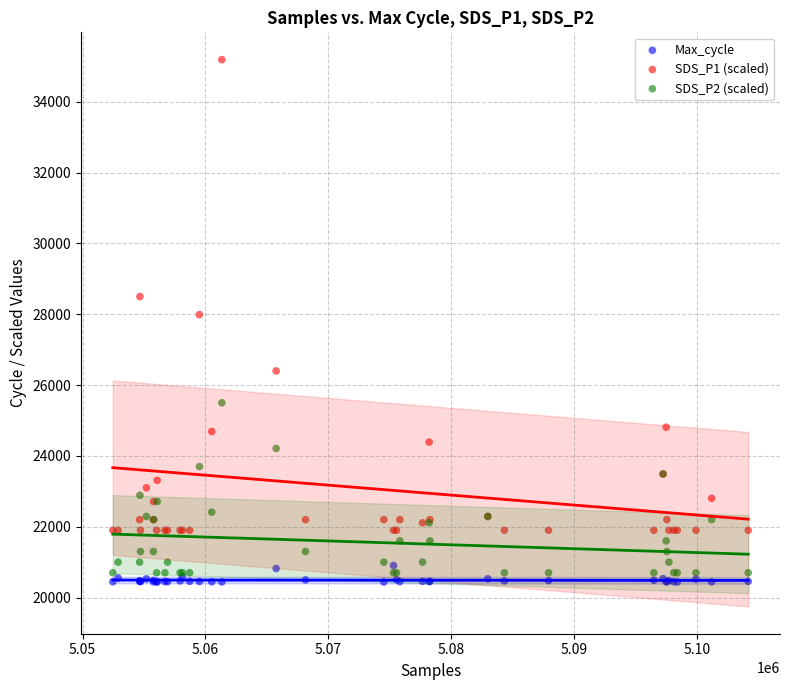

Which series has the largest Y range (max minus min)?

SDS_P1 (scaled)